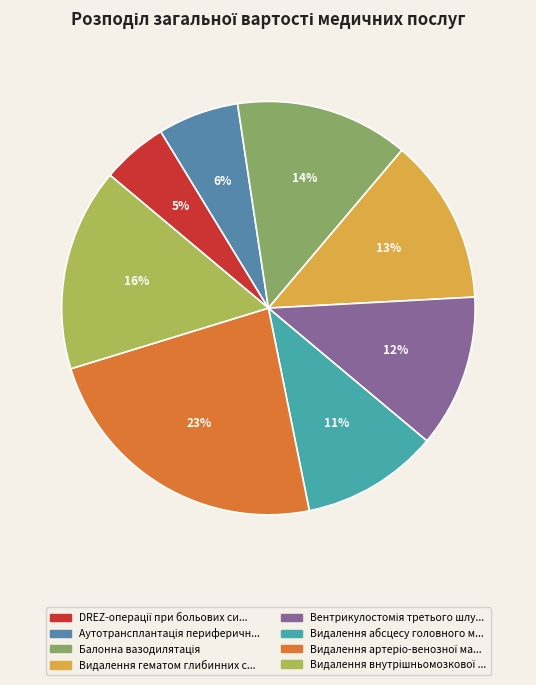

How many slices are in this pie chart?

8